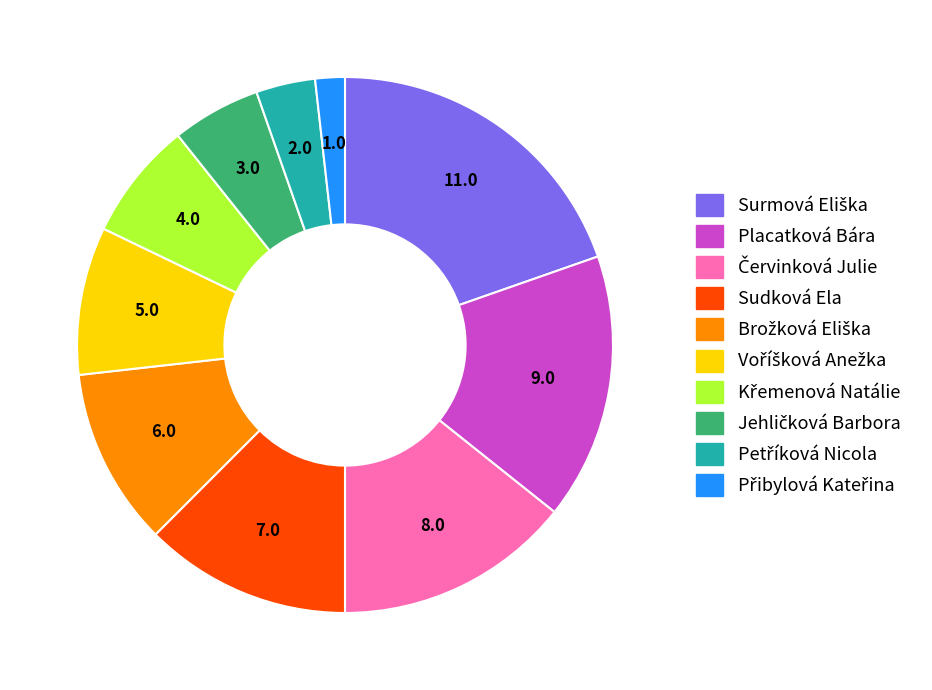

True or false: Placatková Bára accounts for 16% of the total.

True